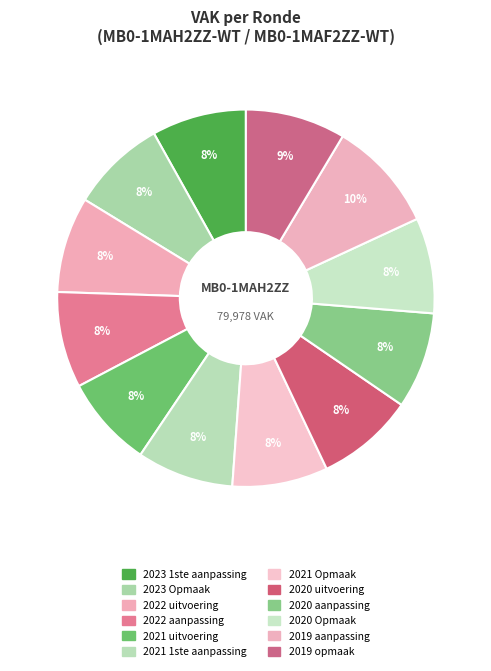

What percentage is the 2020 aanpassing slice, to the nearest percent?

8%